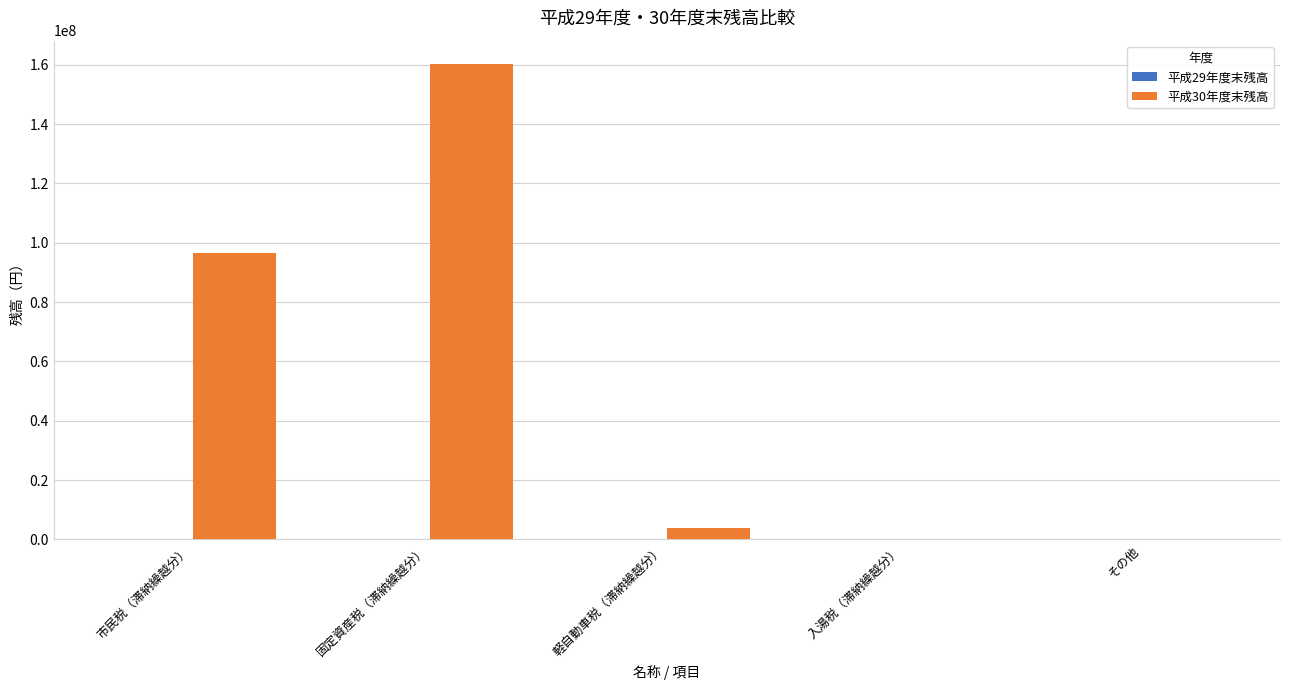

Which series has the largest total across all categories?

平成30年度末残高